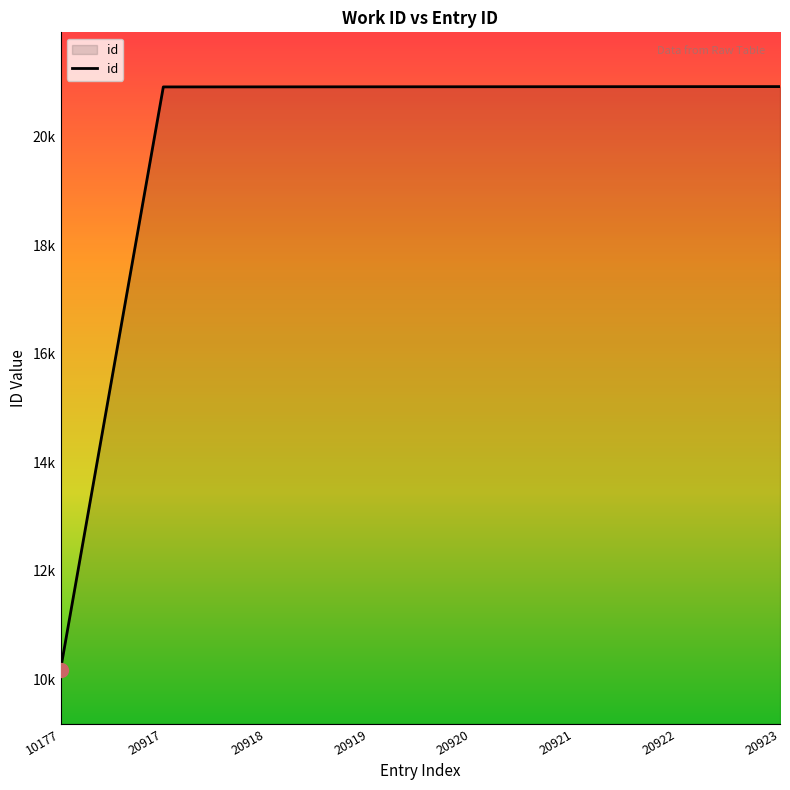

Read the value at 20919, to the nearest 10.

20920